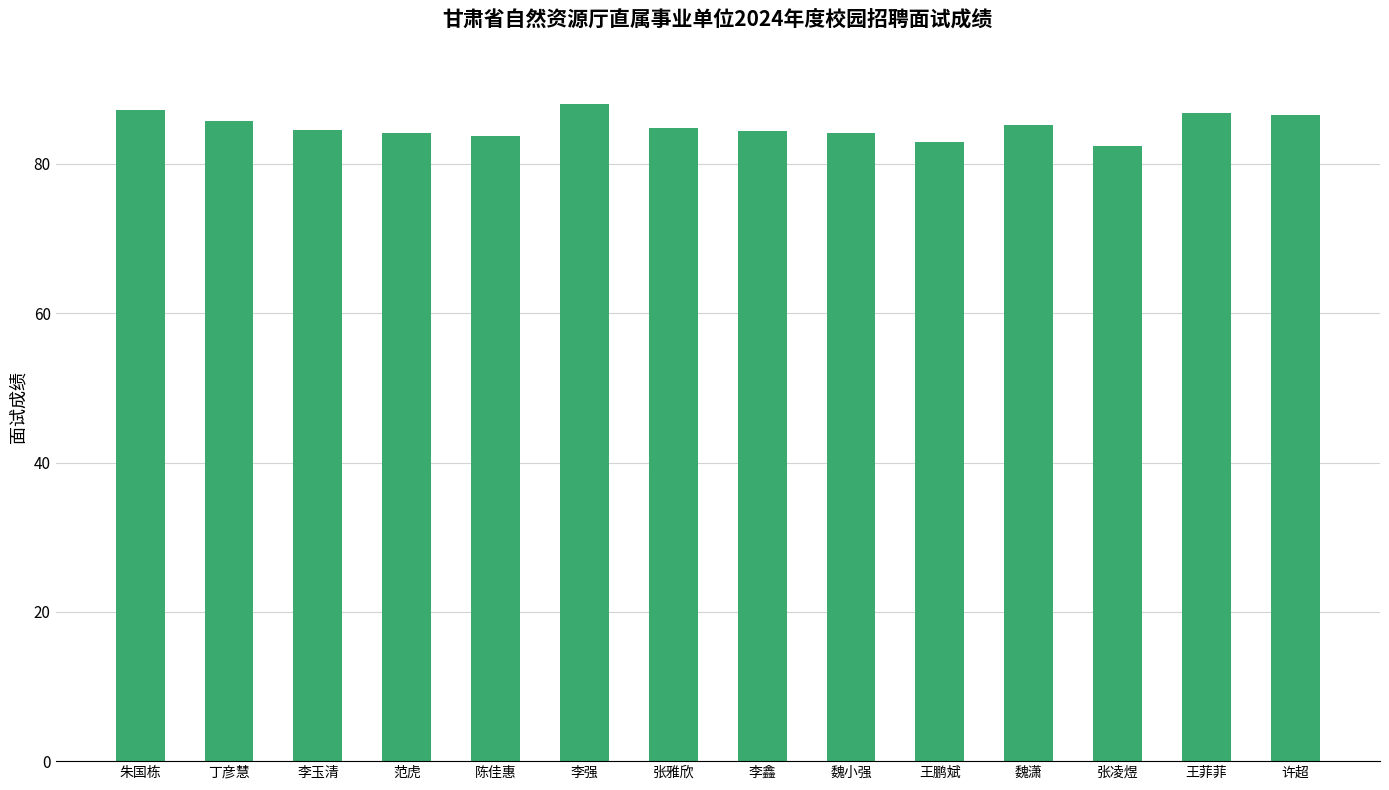

What is the sum of all values?

1191.0